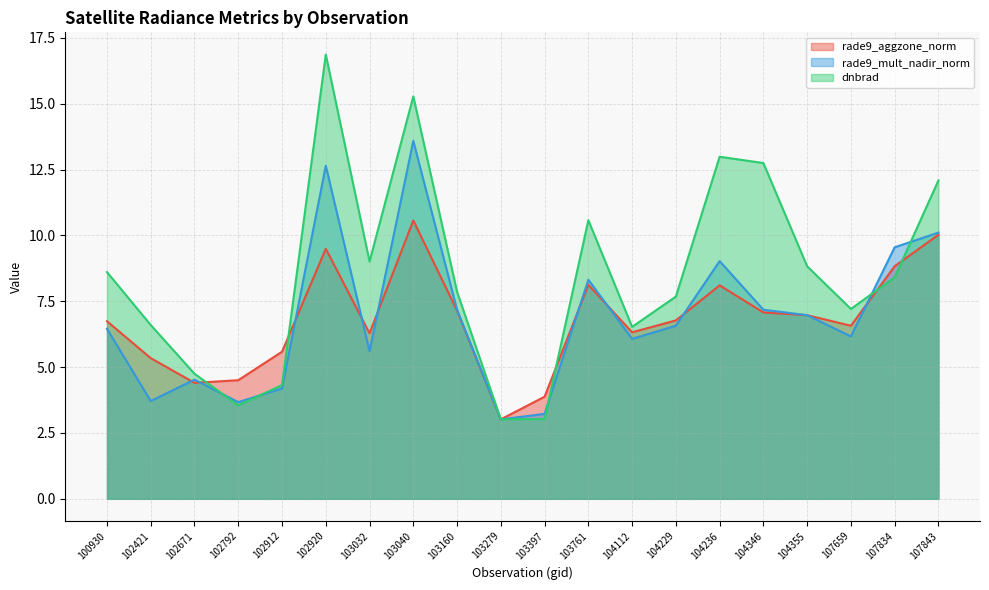

True or false: rade9_aggzone_norm has more than 1 interior local peaks.

True